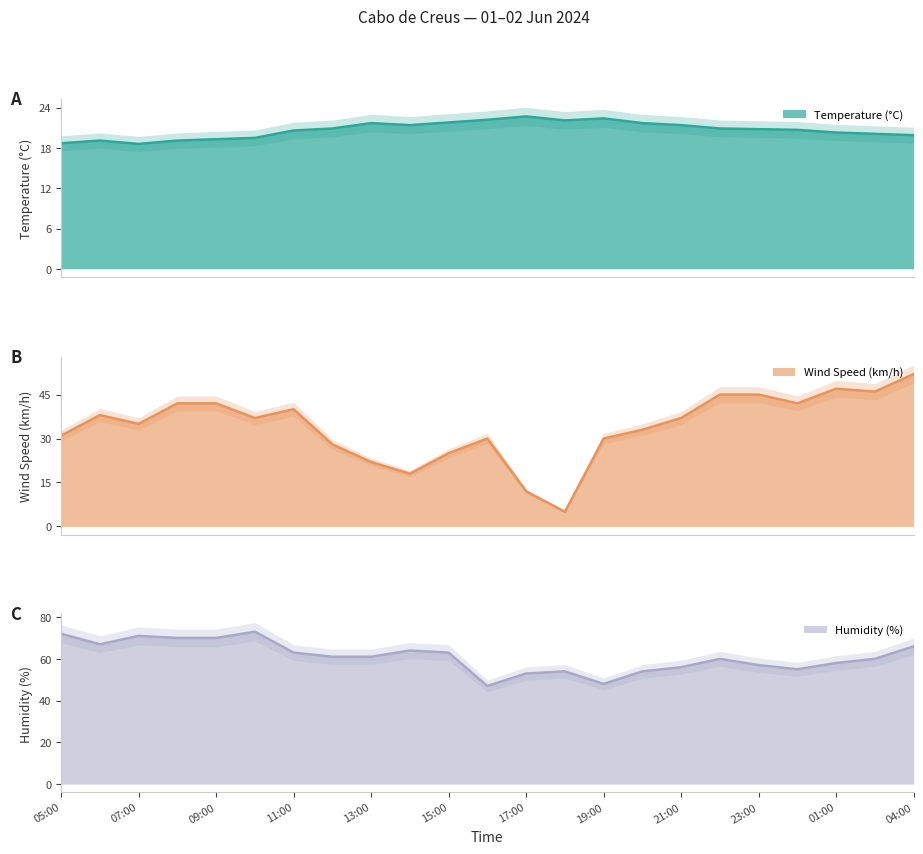

At which label does Temperature (°C) first exceed 20?

11:00